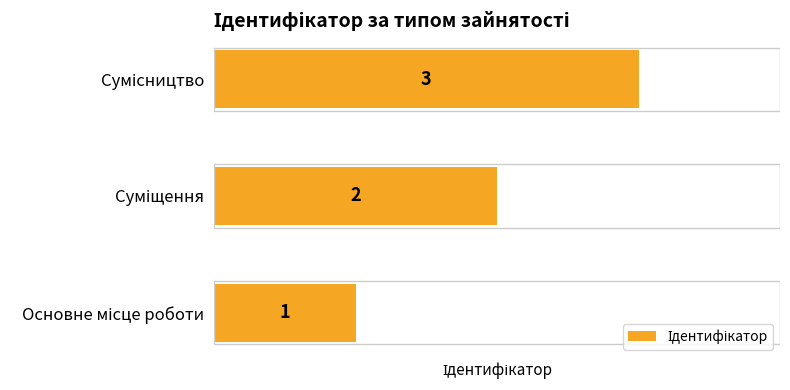

How many values are below 2?

1